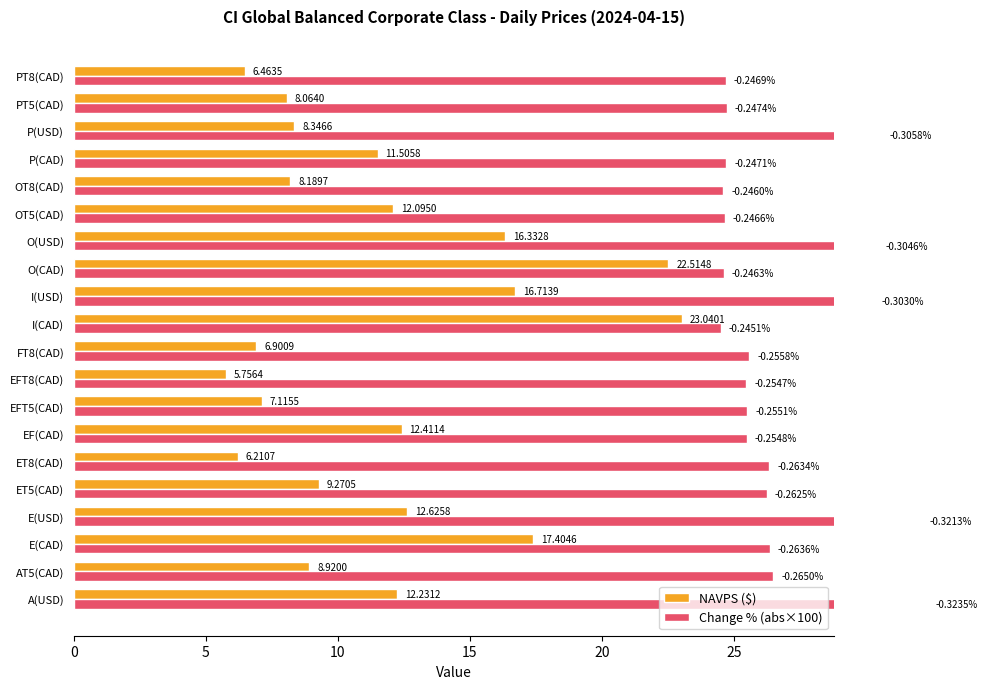

Which series changed the most between AT5(CAD) and ET5(CAD)?

NAVPS ($)